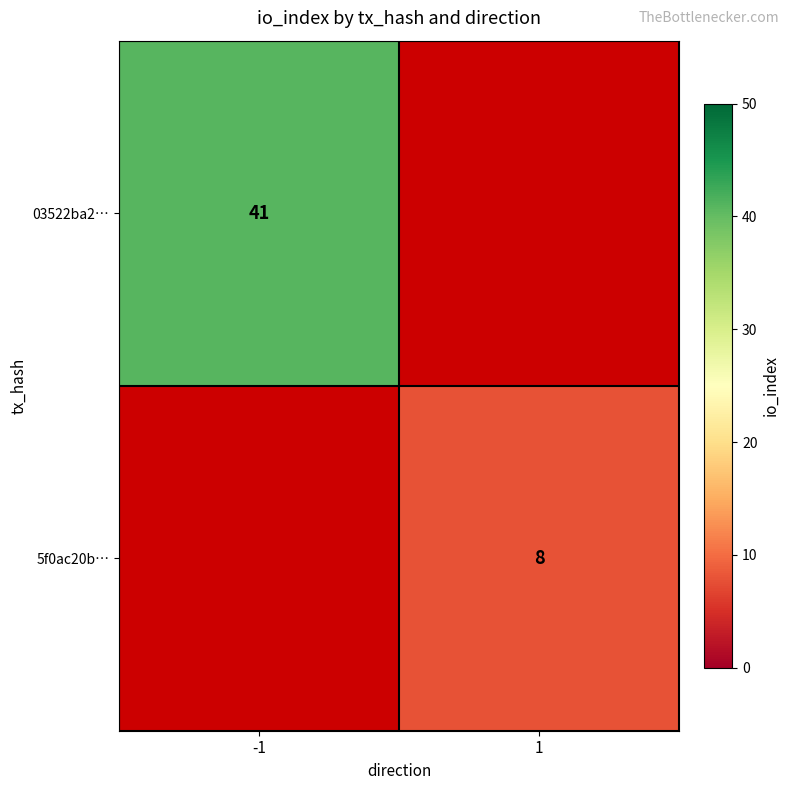

Is it true that 03522ba2… equals 16 at -1?

False